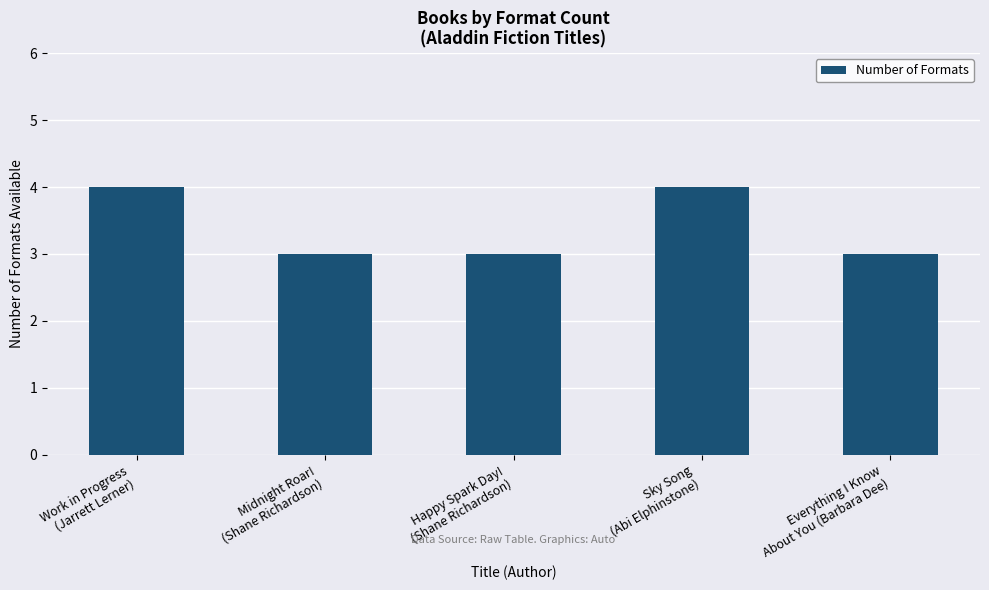

What is the ratio of the value at Sky Song
(Abi Elphinstone) to the value at Midnight Roar!
(Shane Richardson)?

1.3